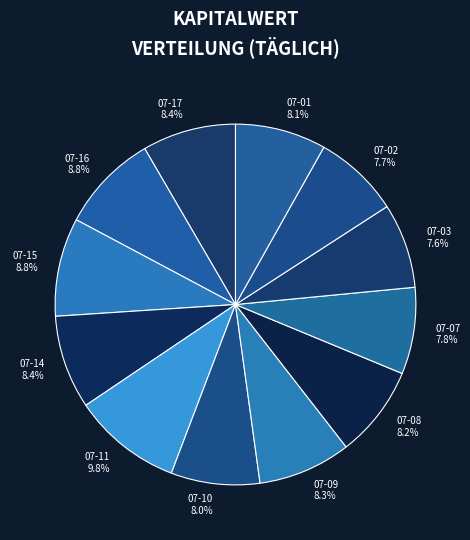

Does 07-08 account for over 50% of the chart?

No